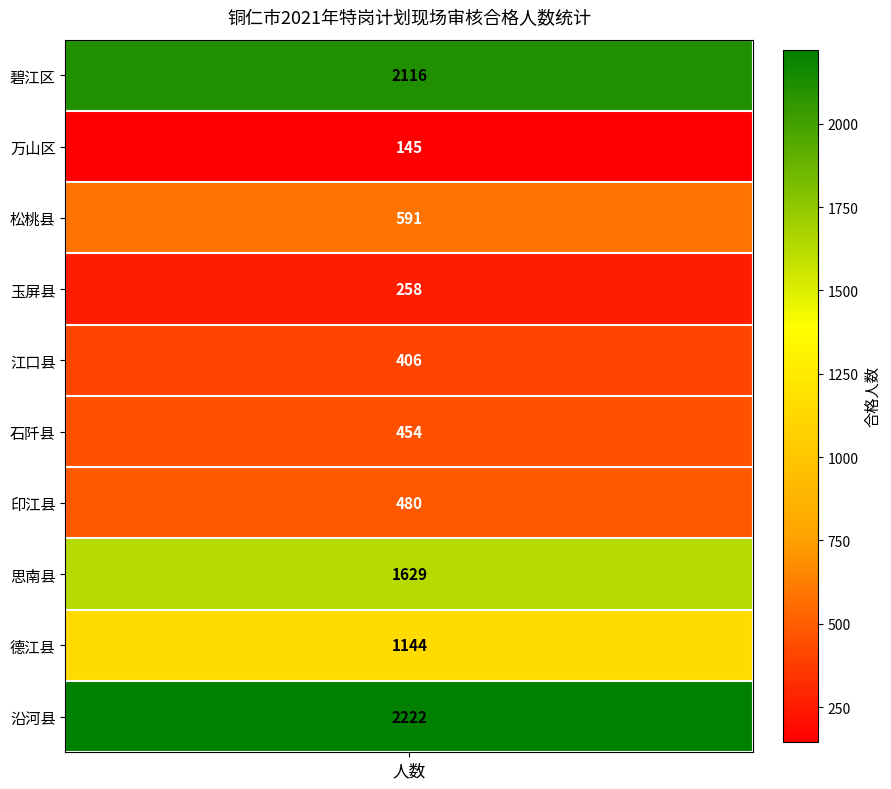

What is the average value?

944